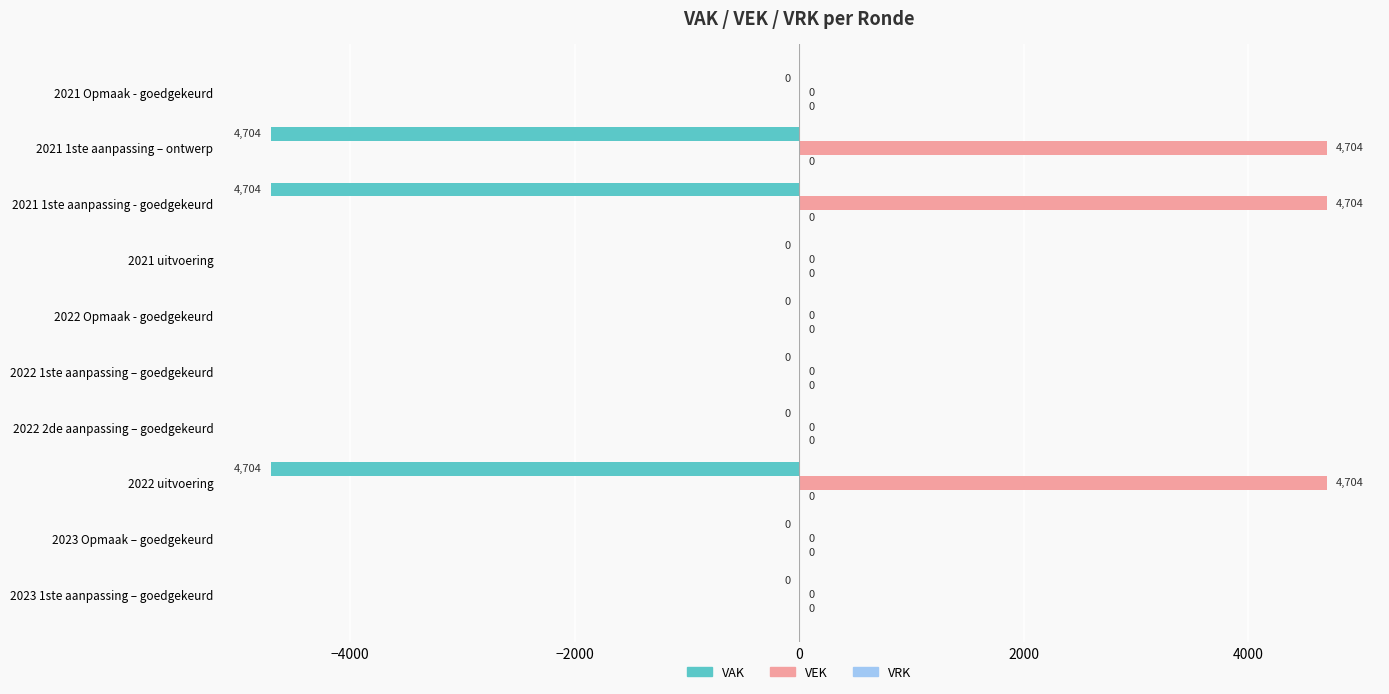

What is the sum of the VEK values at 2021 uitvoering and 2021 1ste aanpassing - goedgekeurd?

4704